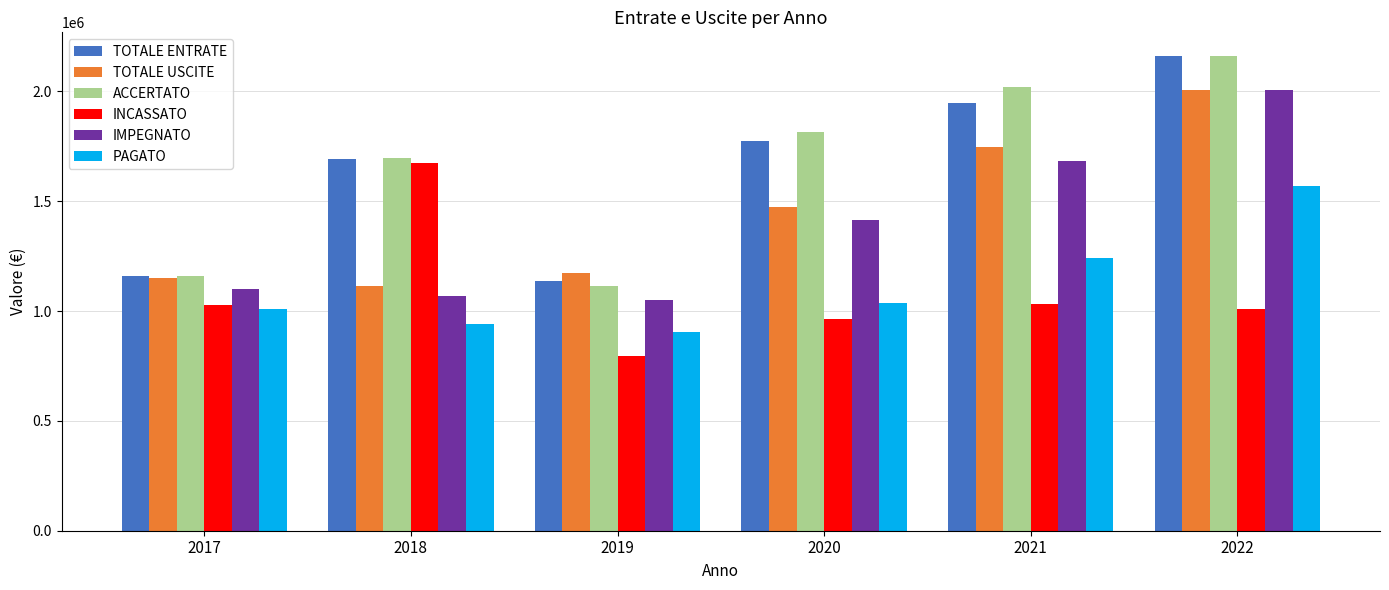

What is the maximum value shown in the chart?

2160531.9